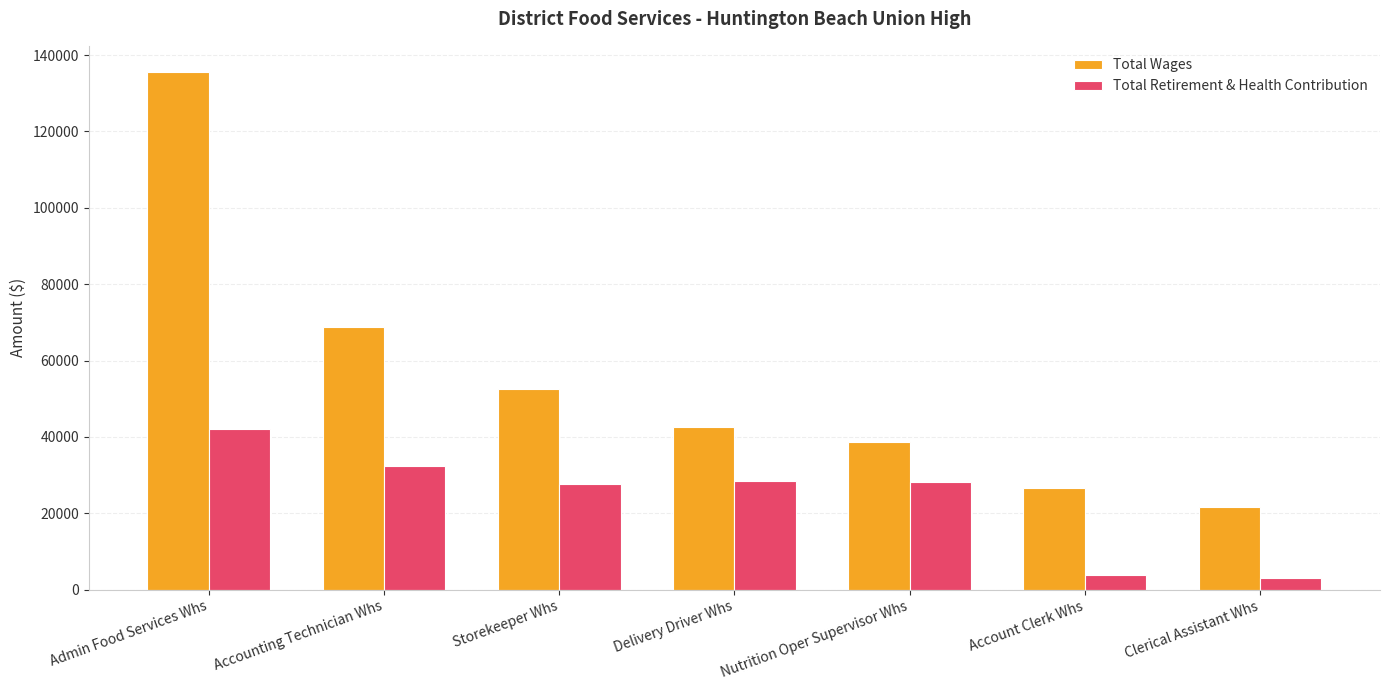

Which series has the largest total across all categories?

Total Wages